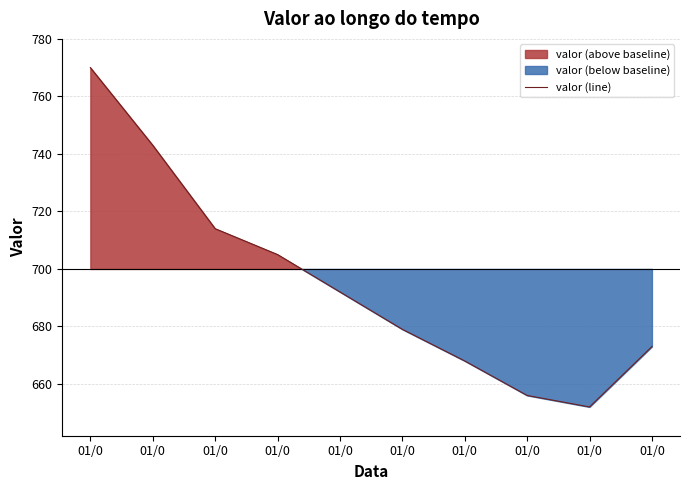

Where is the data nearest to the value 711?

01/0